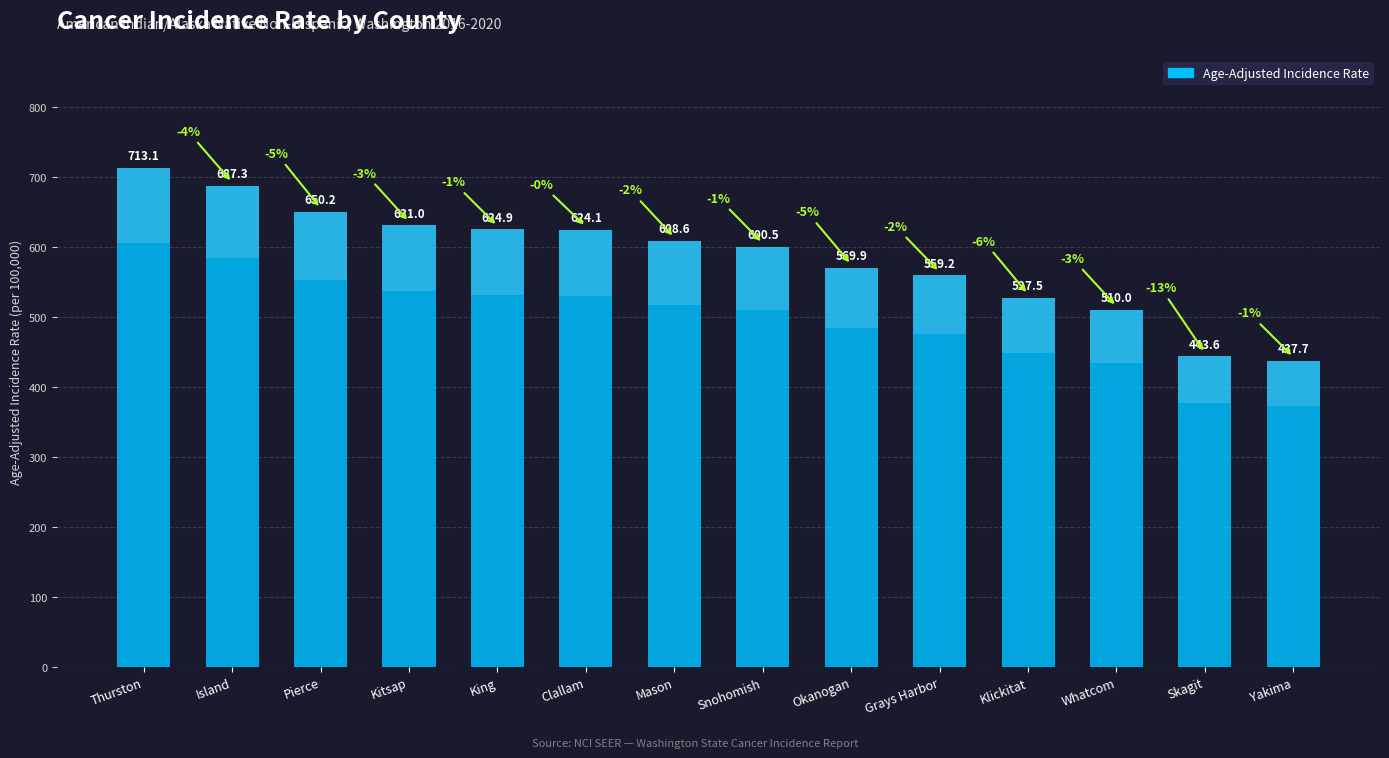

List the labels in order of value, smallest first.

Yakima, Skagit, Whatcom, Klickitat, Grays Harbor, Okanogan, Snohomish, Mason, Clallam, King, Kitsap, Pierce, Island, Thurston